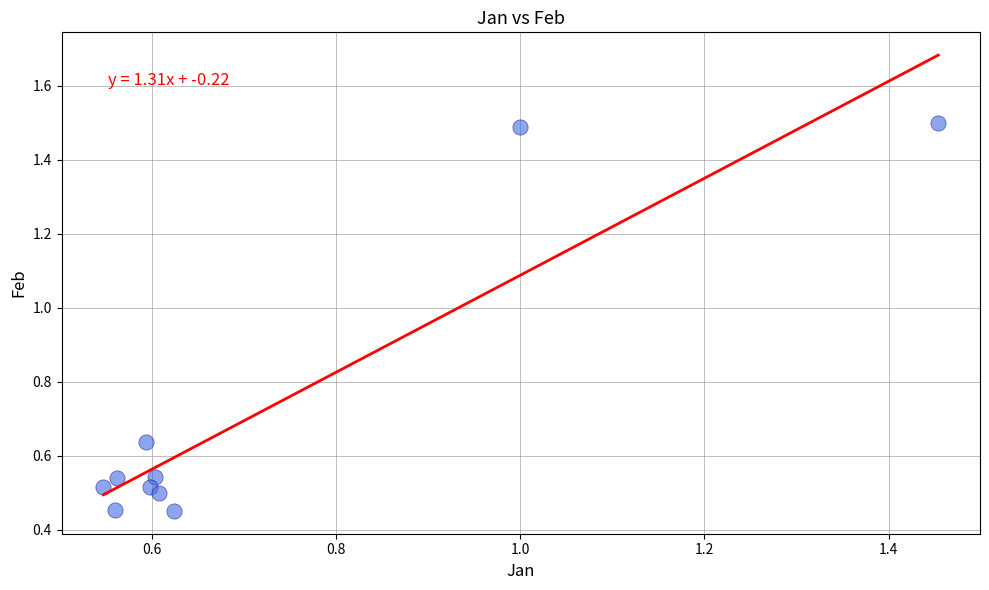

What is the average Y value?

0.7